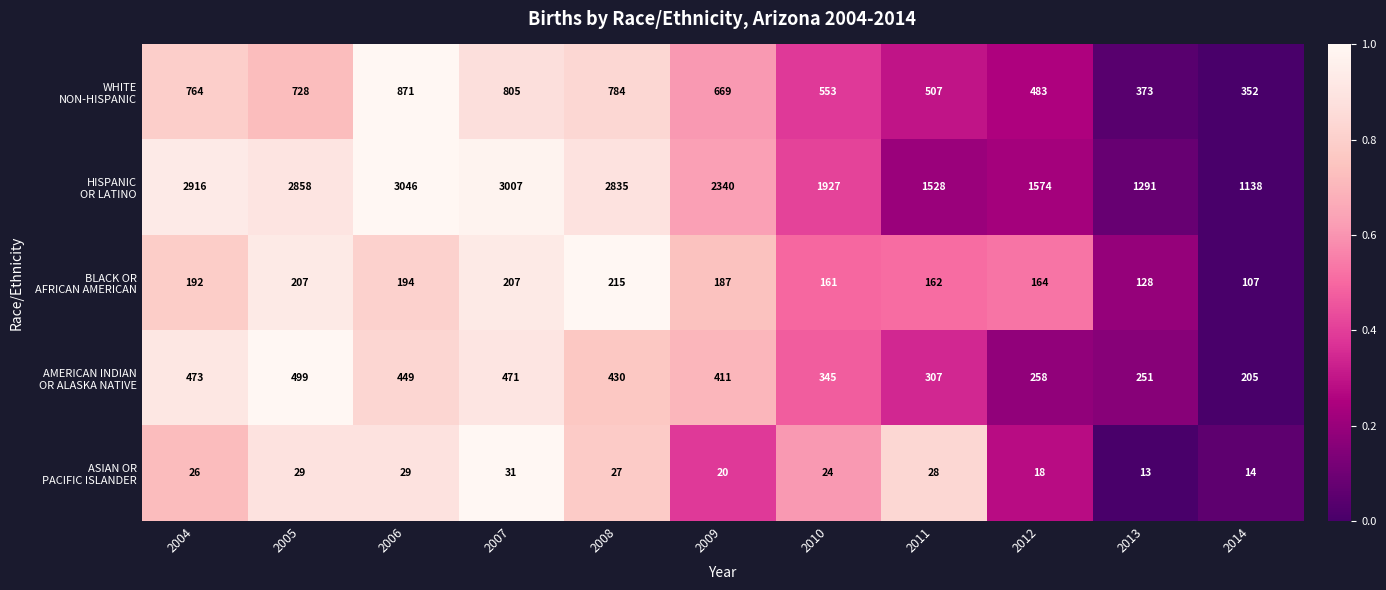

At which category is the sum across all series the highest?

2006